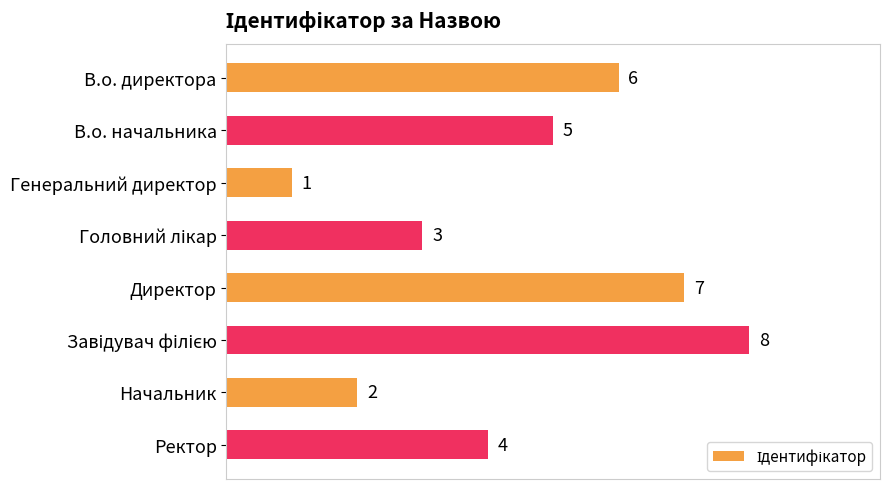

True or false: the data shows 2 at Начальник.

True